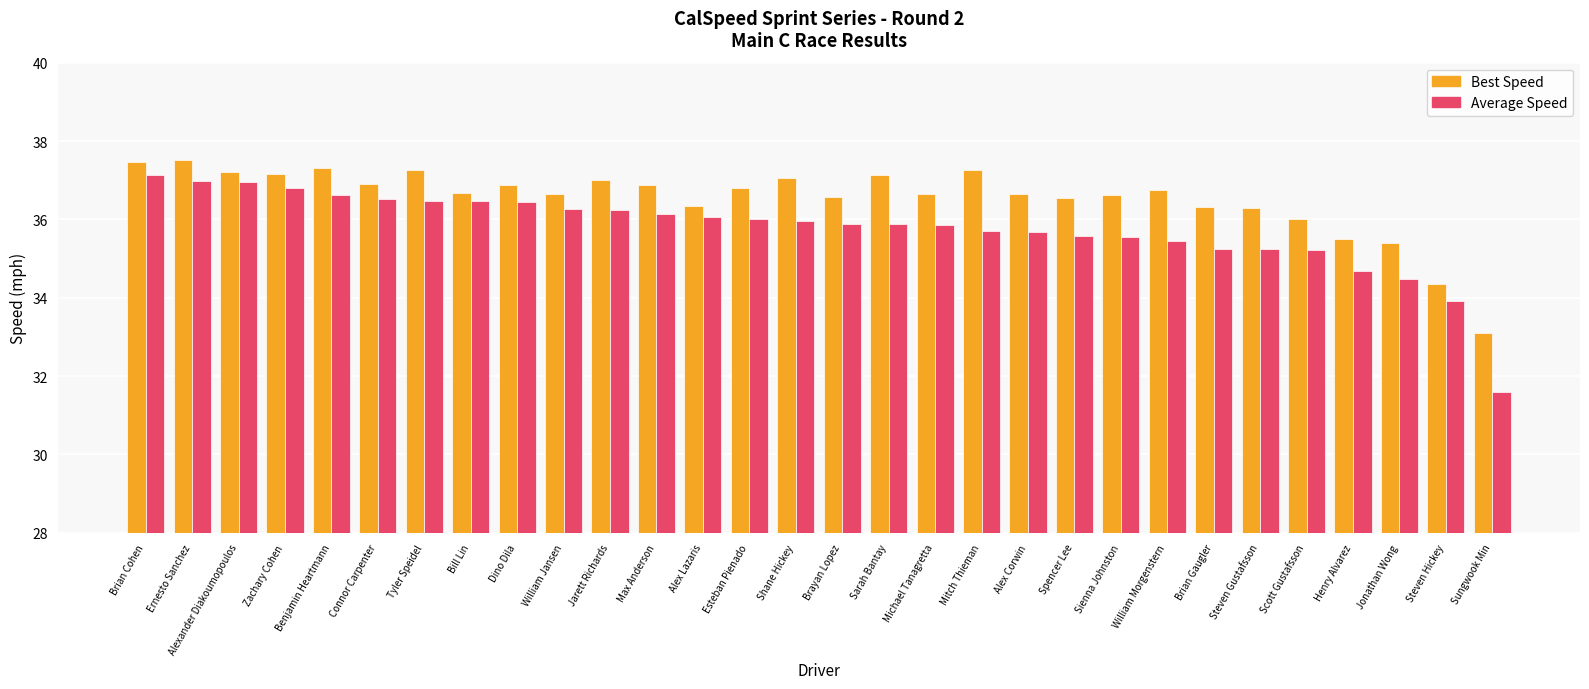

List the series in order of their overall mean, highest first.

Best Speed, Average Speed